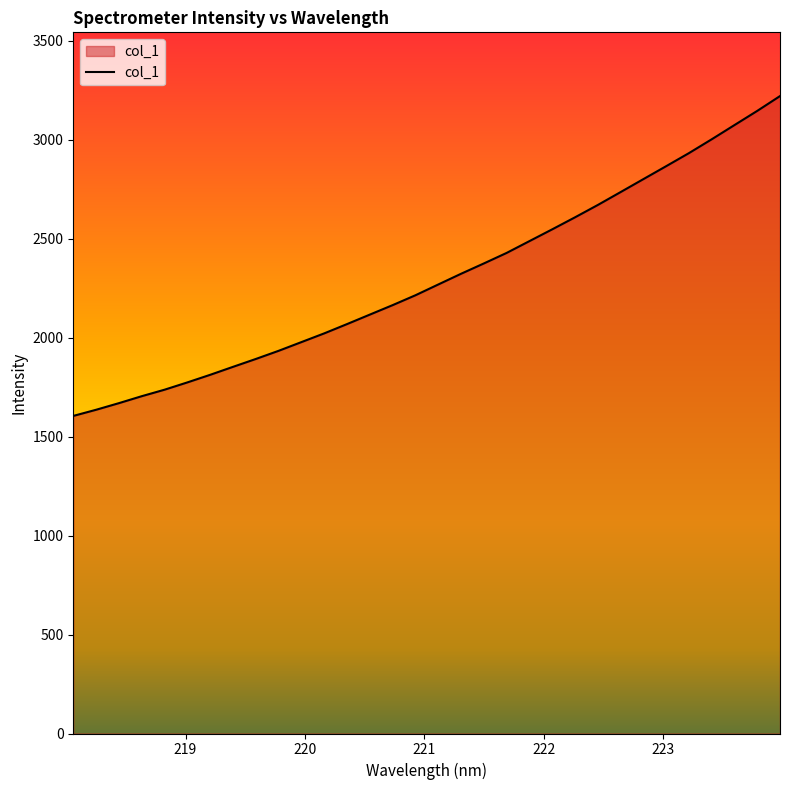

What is the average value?

2301.7